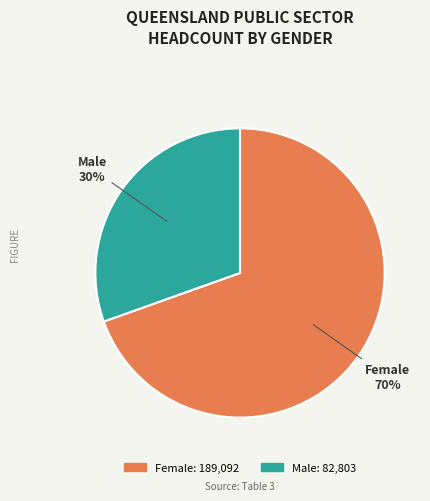

Combined, do Male and Female account for over 50%?

Yes